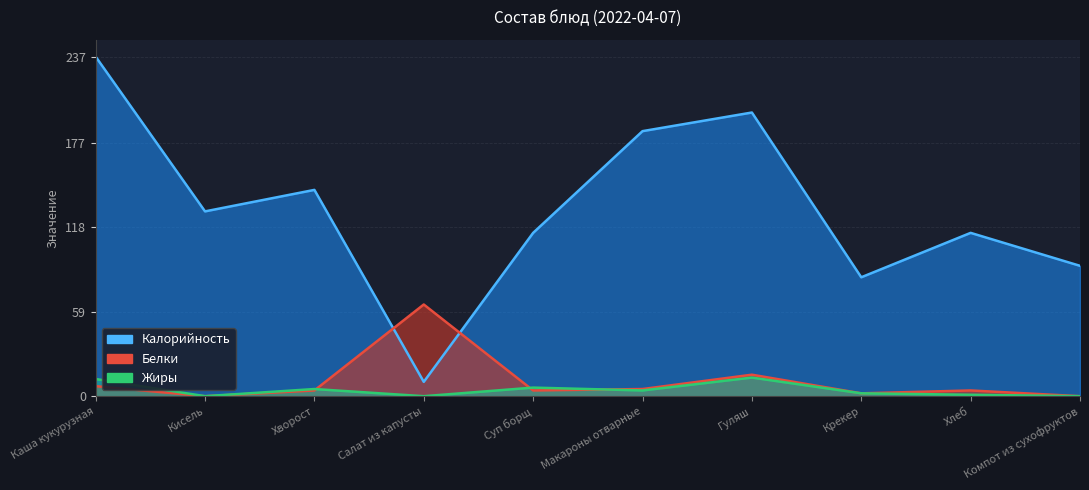

Reading left to right, list all the values displayed in this chart.

Калорийность: 237	129	144	10	114	185	198	83	114	91
Белки: 7	0	4	64	4	5	15	2	4	0
Жиры: 12	0	5	0	6	4	13	2	1	0